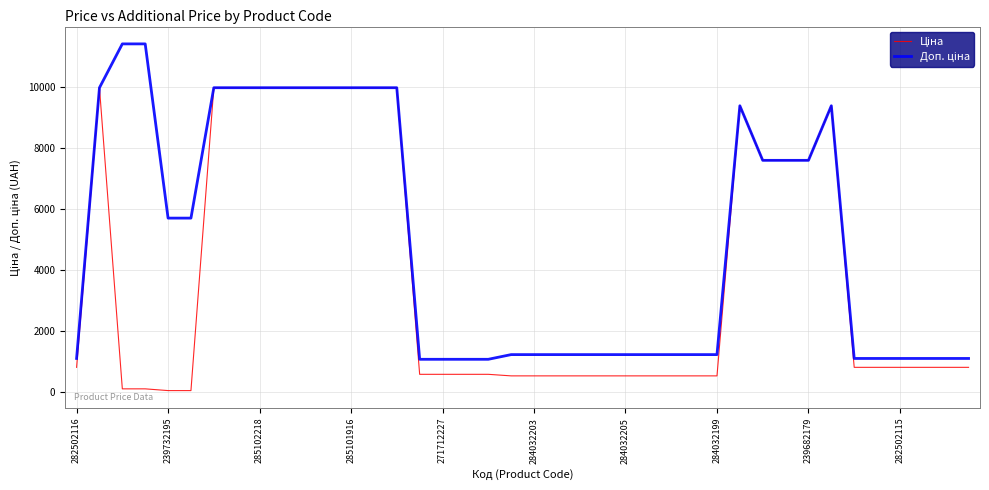

Does the chart display data point markers on the line(s)?

No